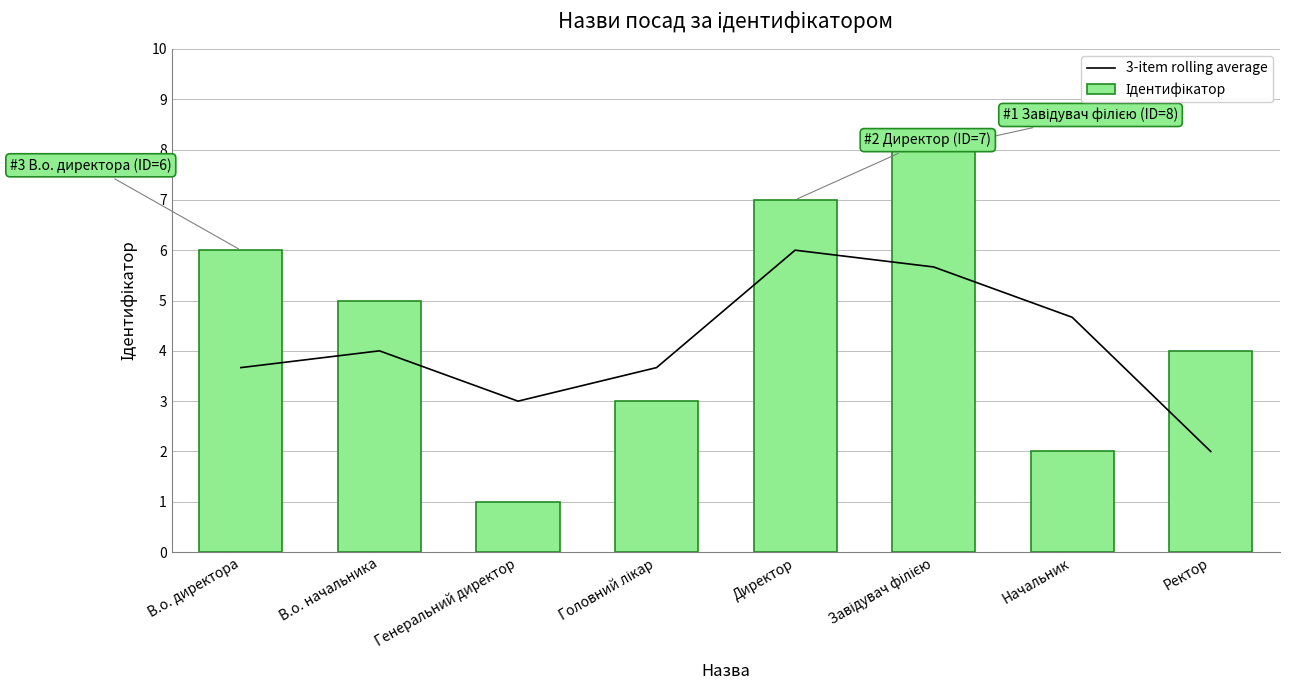

Reading left to right, transcribe all the data shown in this chart.

3-item rolling average: В.о. директора=3.7	В.о. начальника=4.0	Генеральний директор=3.0	Головний лікар=3.7	Директор=6.0	Завідувач філією=5.7	Начальник=4.7	Ректор=2.0
Ідентифікатор: В.о. директора=6.0	В.о. начальника=5.0	Генеральний директор=1.0	Головний лікар=3.0	Директор=7.0	Завідувач філією=8.0	Начальник=2.0	Ректор=4.0